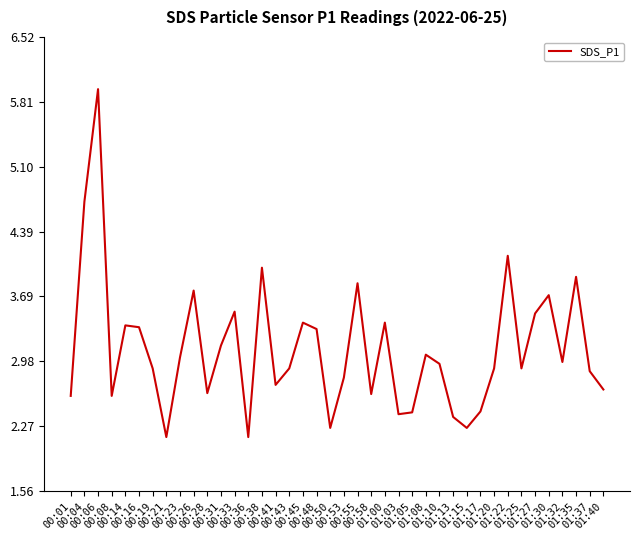

Rank the categories by value from lowest to highest.

00:21, 00:36, 00:50, 01:15, 01:13, 01:03, 01:05, 01:17, 00:01, 00:08, 00:58, 00:28, 01:40, 00:41, 00:53, 01:37, 00:19, 00:43, 01:20, 01:25, 01:10, 01:32, 00:23, 01:08, 00:31, 00:48, 00:16, 00:14, 00:45, 01:00, 01:27, 00:33, 01:30, 00:26, 00:55, 01:35, 00:38, 01:22, 00:04, 00:06